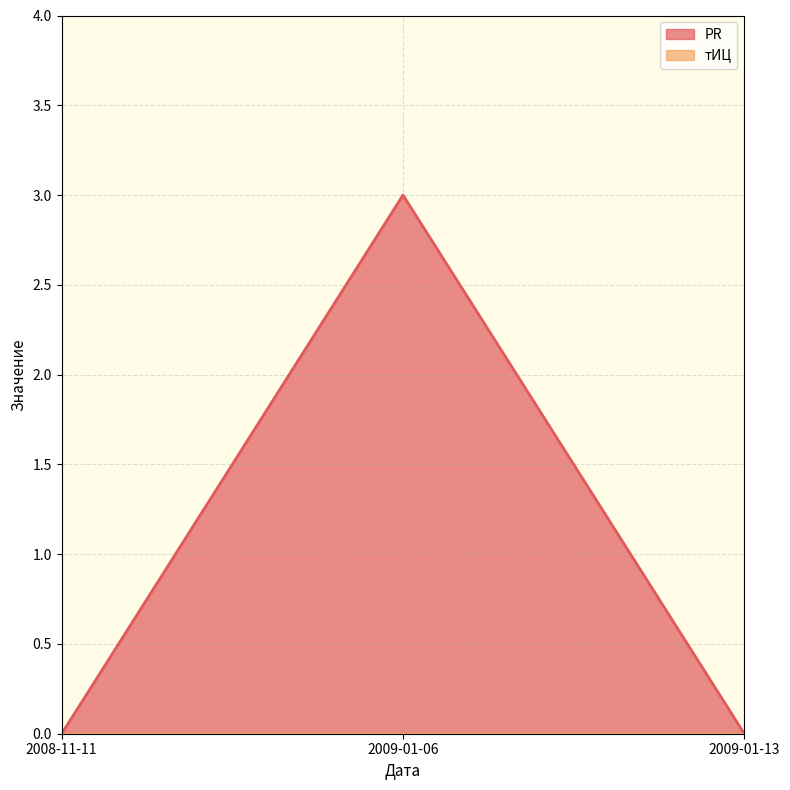

Between 2008-11-11 and 2009-01-06, which is larger?

2009-01-06